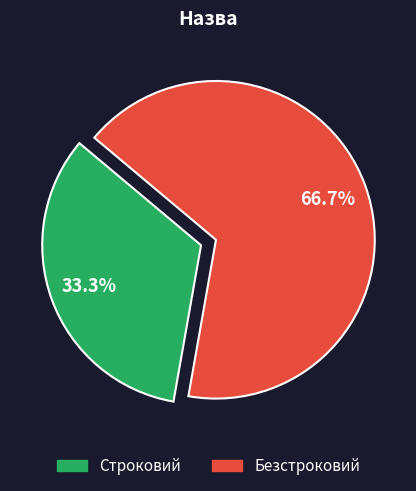

Rank the categories by value from lowest to highest.

Строковий, Безстроковий